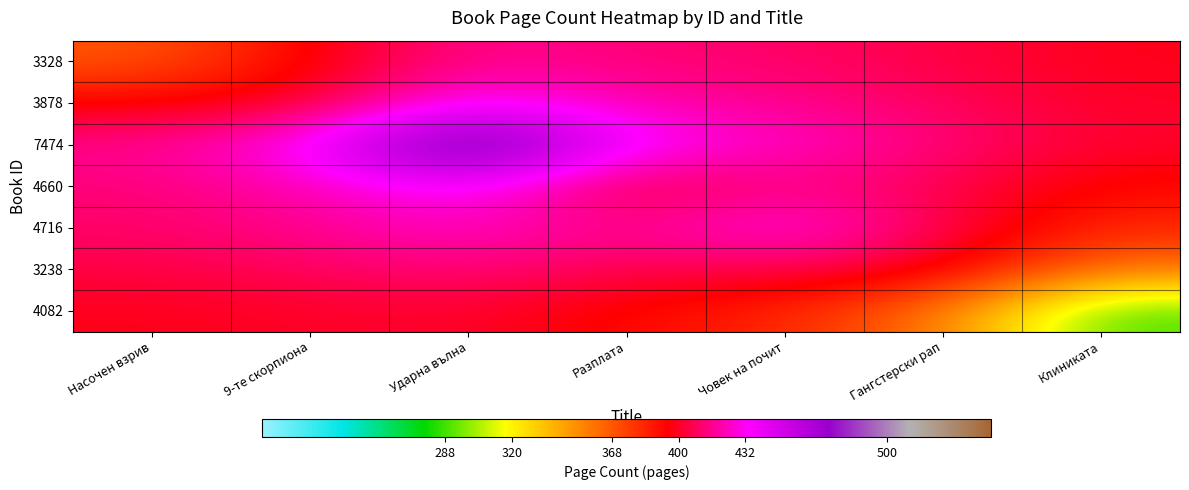

What is the spread (max minus min) of values at Гангстерски рап?

54.7